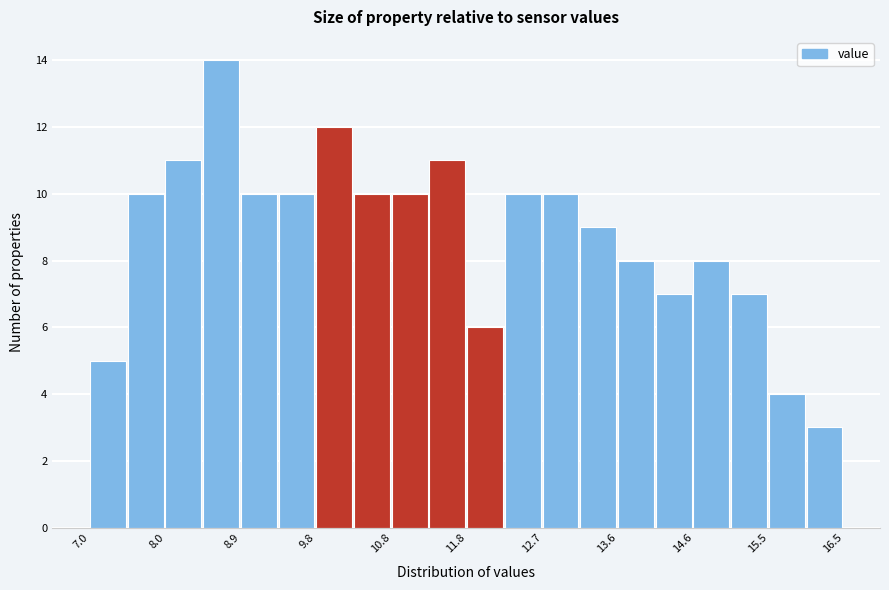

Reading left to right, list every bar in this chart as the range it spans on the x-axis followed by its height. Neither the bar edges nor the heights are printed on the chart, so give them approximately, as read against the axes.

7.0 to 7.5: 5
7.5 to 8.0: 10
8.0 to 8.4: 11
8.4 to 8.9: 14
8.9 to 9.4: 10
9.4 to 9.9: 10
9.9 to 10.3: 12
10.3 to 10.8: 10
10.8 to 11.3: 10
11.3 to 11.8: 11
11.8 to 12.2: 6
12.2 to 12.7: 10
12.7 to 13.2: 10
13.2 to 13.7: 9
13.7 to 14.1: 8
14.1 to 14.6: 7
14.6 to 15.1: 8
15.1 to 15.6: 7
15.6 to 16.0: 4
16.0 to 16.5: 3